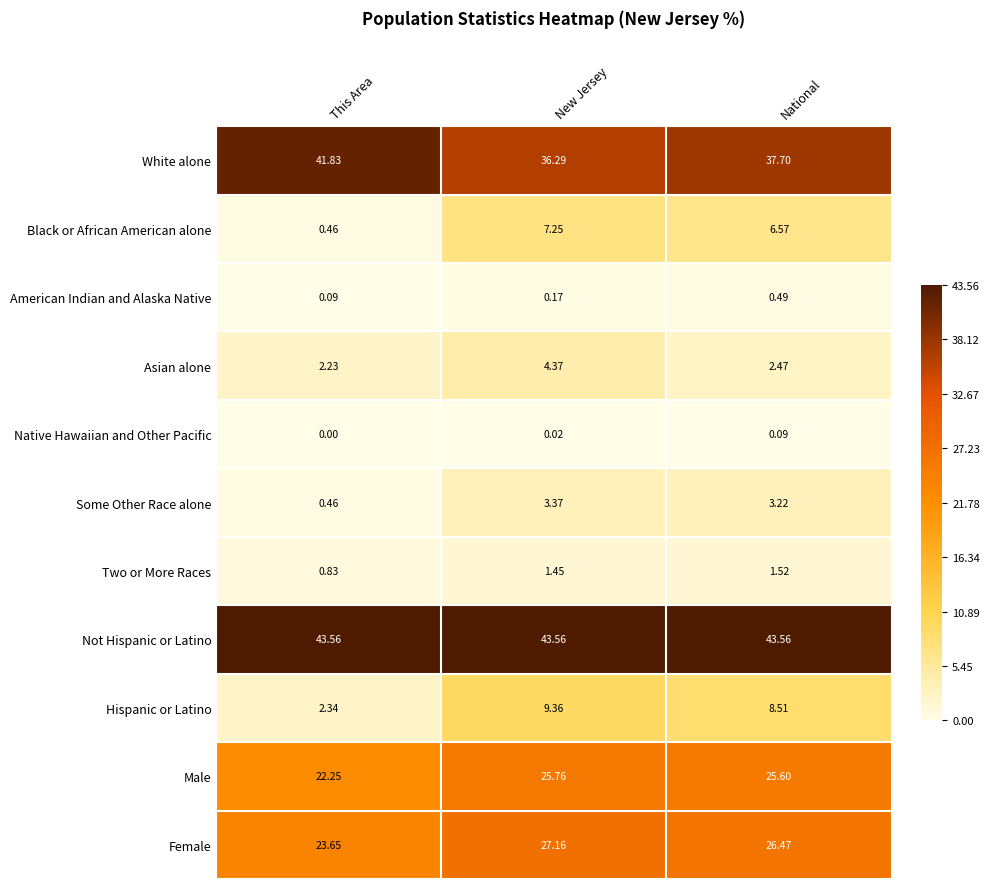

Which series has the largest total across all categories?

Not Hispanic or Latino